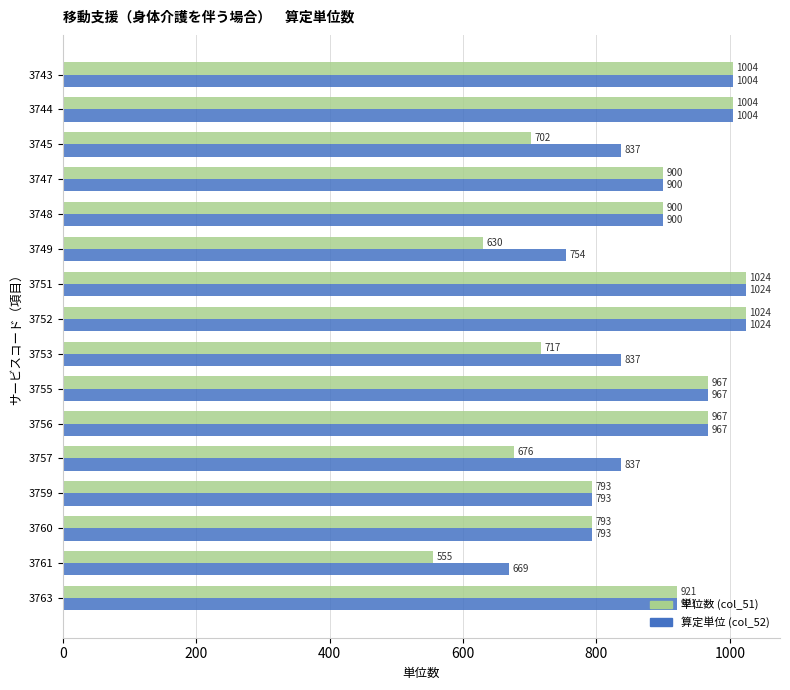

What is the maximum value shown in the chart?

1024